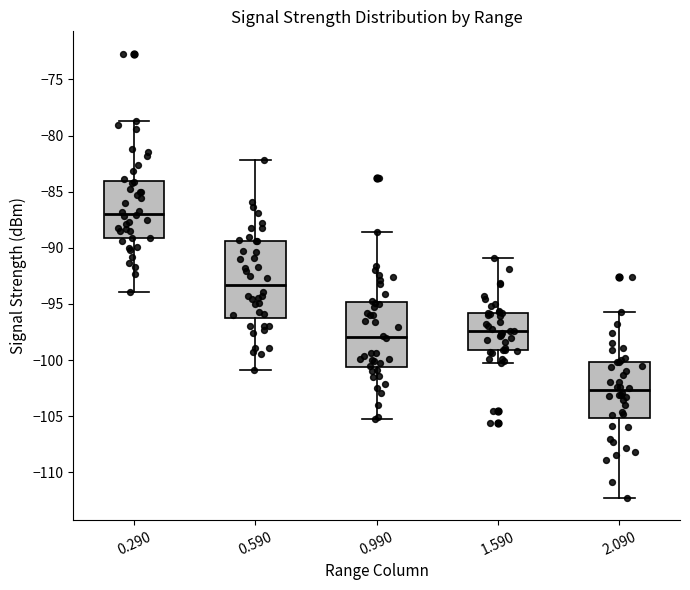

Which box's median line is the lowest?

2.090